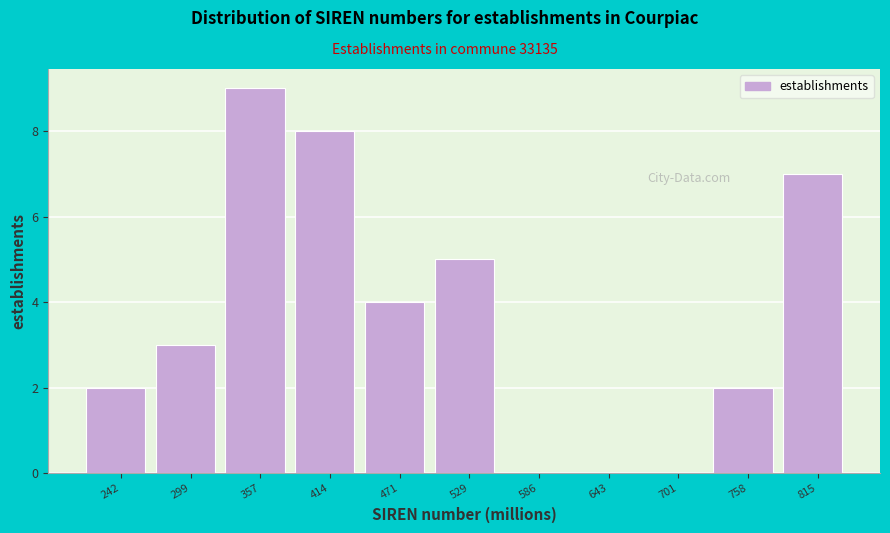

How tall is the bar that spans 440 to 500 on the x-axis? Neither the bar edges nor the heights are printed on the chart, so give them approximately, as read against the axes.

4